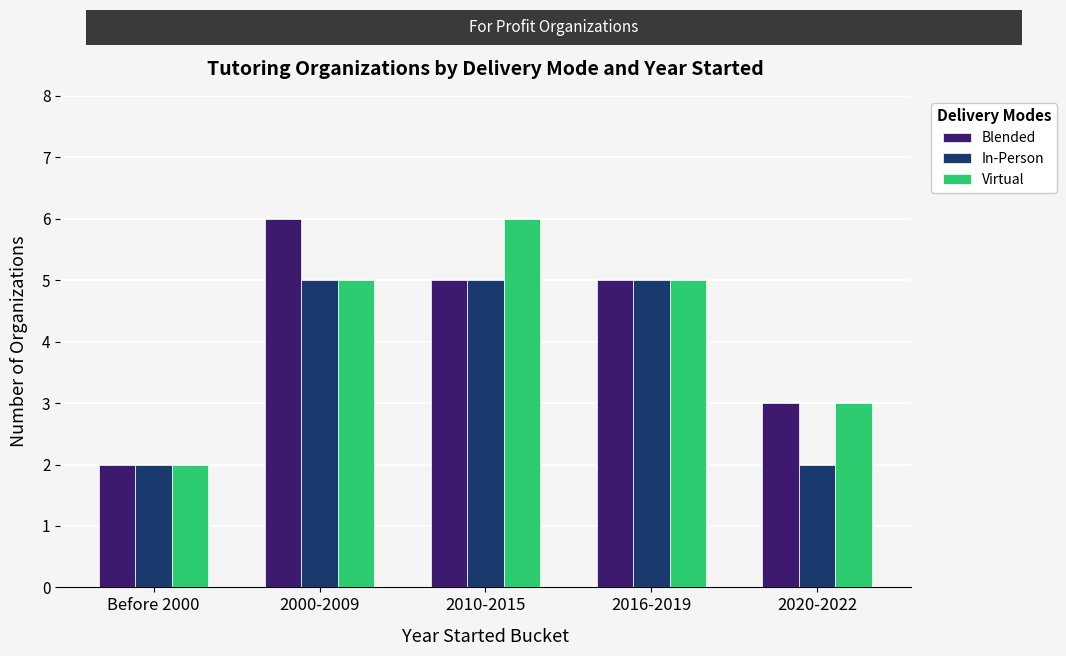

What is the difference between the second highest and second lowest values in the Virtual series?

2